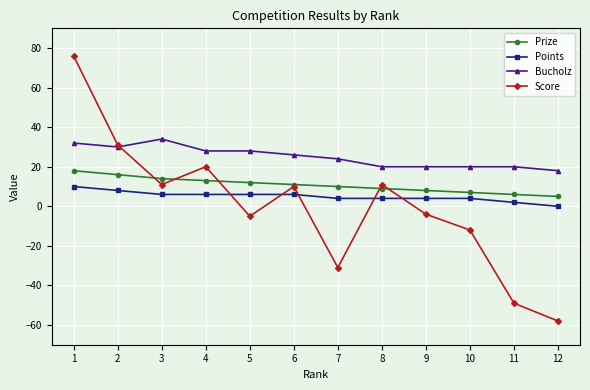

What is the difference between the highest and lowest values at 8?

16